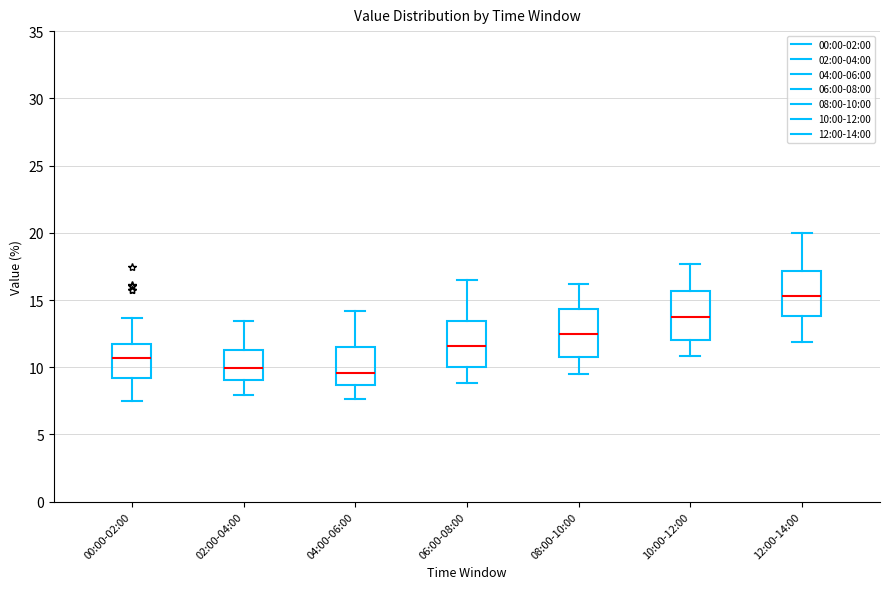

Reading left to right, read every box against the y-axis: the position of its median line, the range the box covers, and the ends of its whiskers. The values are not printed on the chart, so give them approximately, as read against the axis.

00:00-02:00: median 10.5, box 9.0 to 12.0, whiskers 7.5 to 13.5
02:00-04:00: median 10.0, box 9.0 to 11.5, whiskers 8.0 to 13.5
04:00-06:00: median 9.5, box 8.5 to 11.5, whiskers 7.5 to 14.0
06:00-08:00: median 11.5, box 10.0 to 13.5, whiskers 9.0 to 16.5
08:00-10:00: median 12.5, box 11.0 to 14.5, whiskers 9.5 to 16.0
10:00-12:00: median 14.0, box 12.0 to 15.5, whiskers 11.0 to 17.5
12:00-14:00: median 15.5, box 14.0 to 17.0, whiskers 12.0 to 20.0